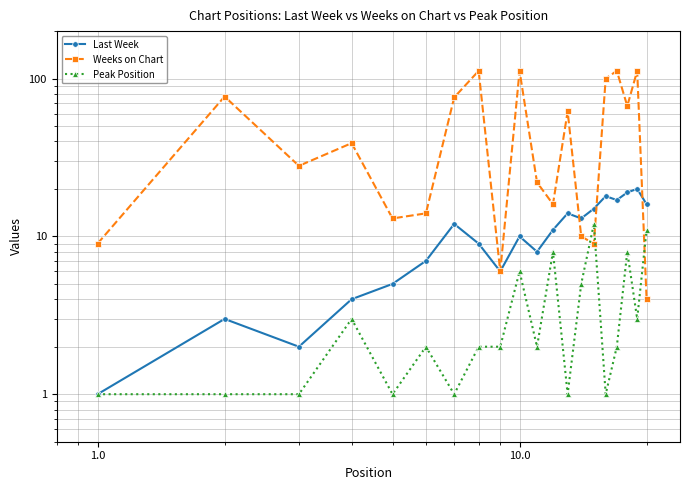

At how many categories does at least one series exceed 94?

5